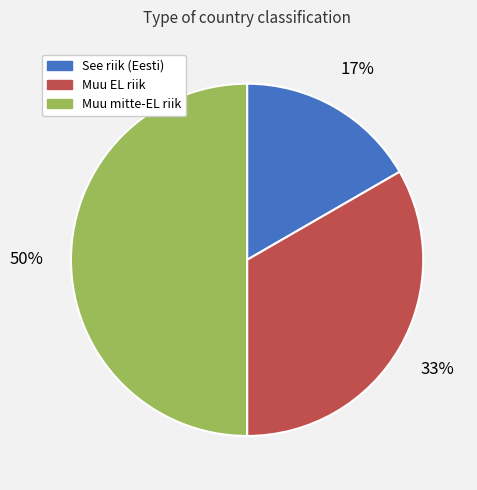

Between See riik (Eesti) and Muu mitte-EL riik, which is larger?

Muu mitte-EL riik